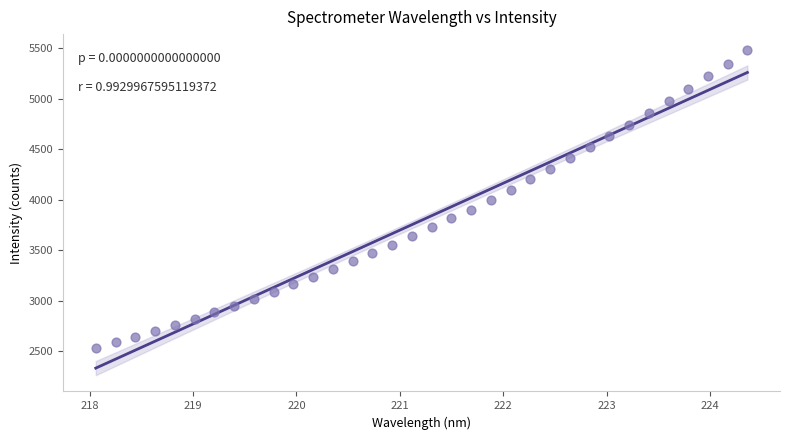

What is the range of Y values (max minus min)?

2944.5